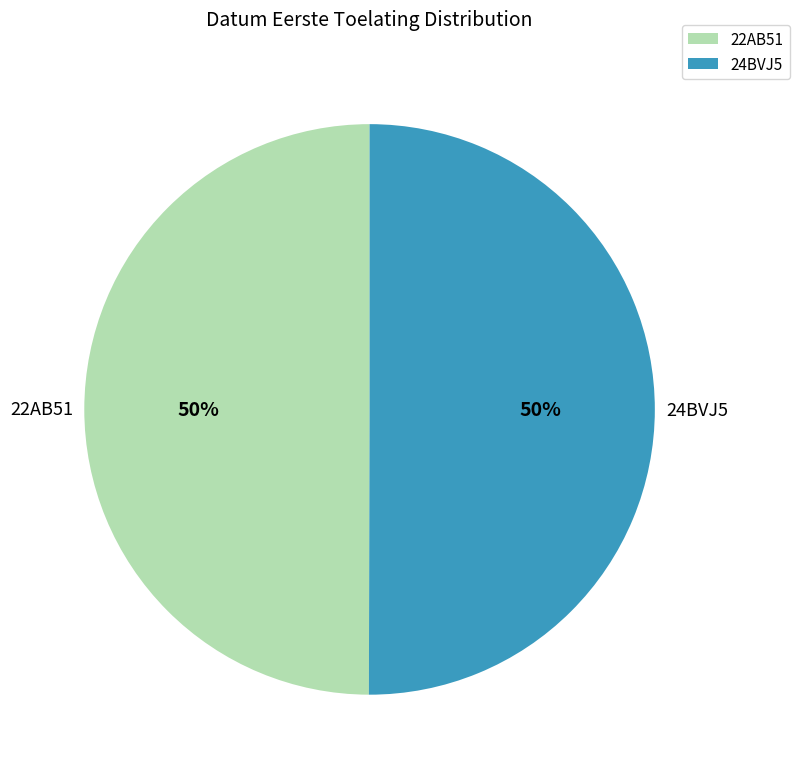

To the nearest percent, what percentage of the pie is 24BVJ5?

50%